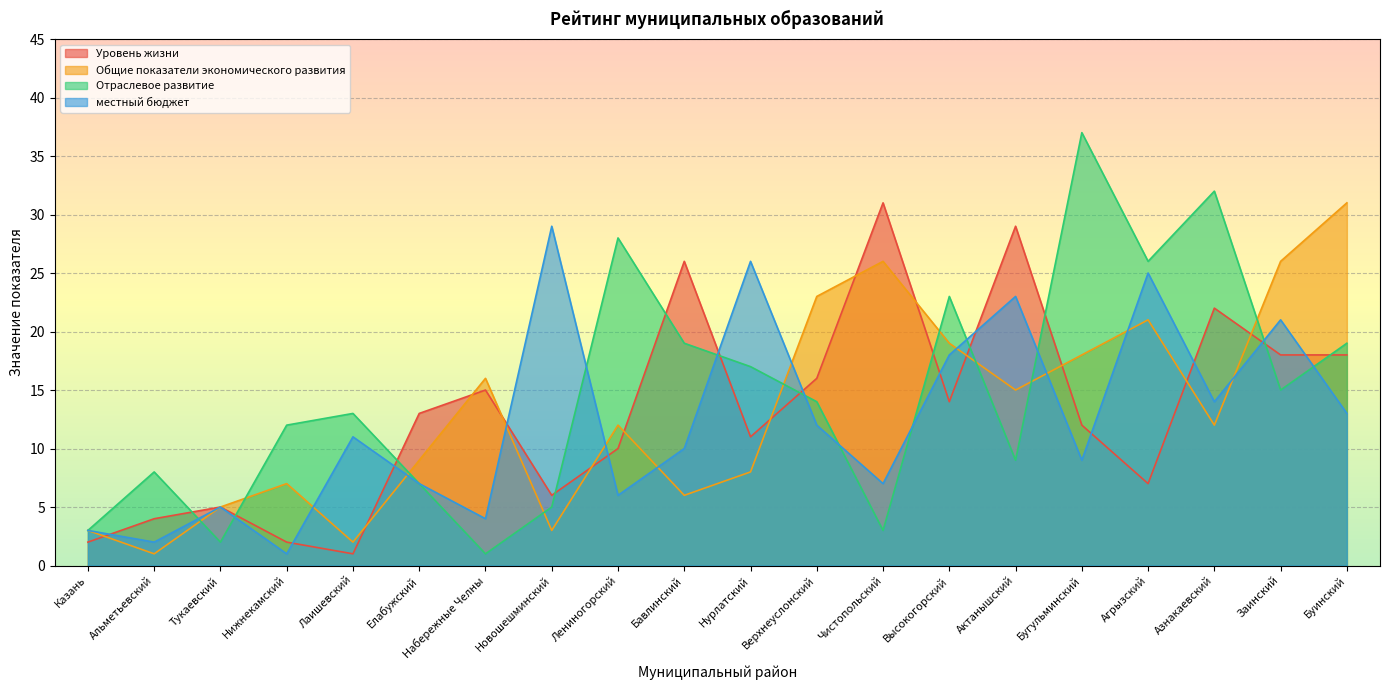

Which series changed the most between Казань and Чистопольский?

Уровень жизни